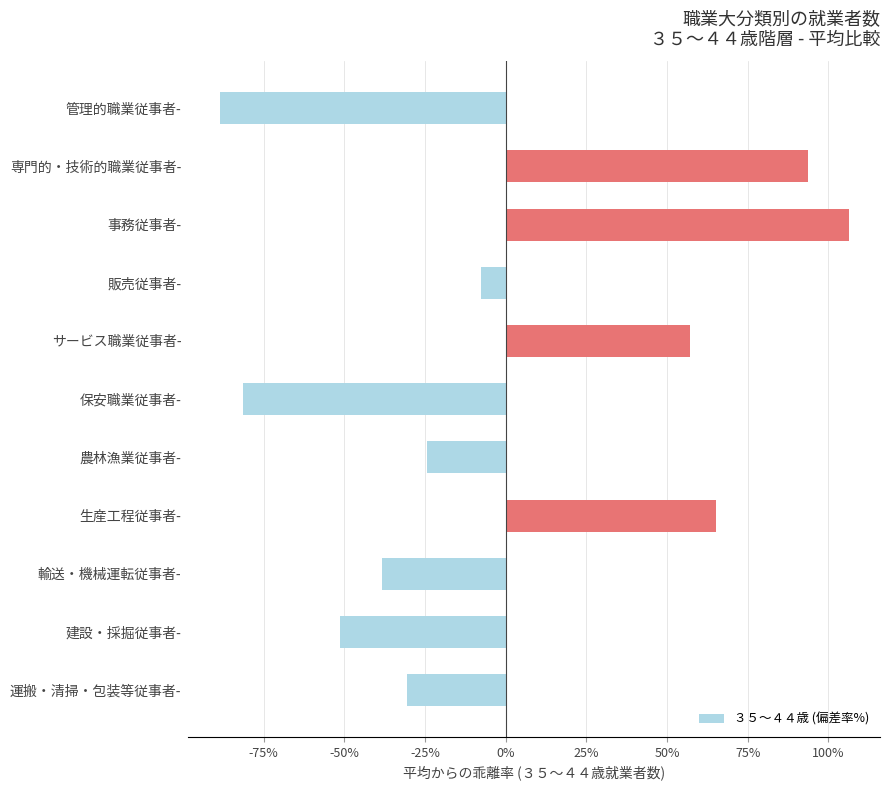

How many distinct data groups are displayed?

1